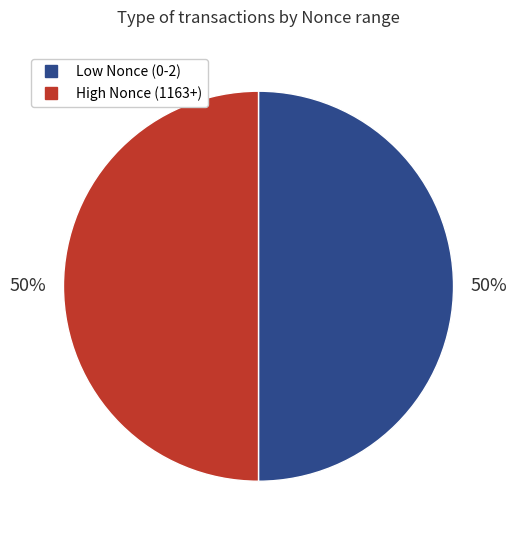

To the nearest percent, what is the average slice percentage?

50%